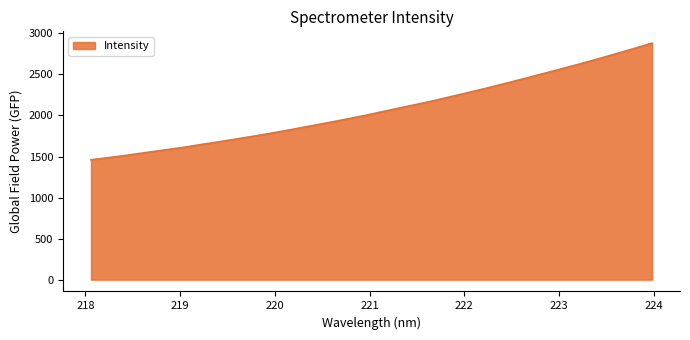

True or false: there are more than 0 points higher than both neighbors.

False